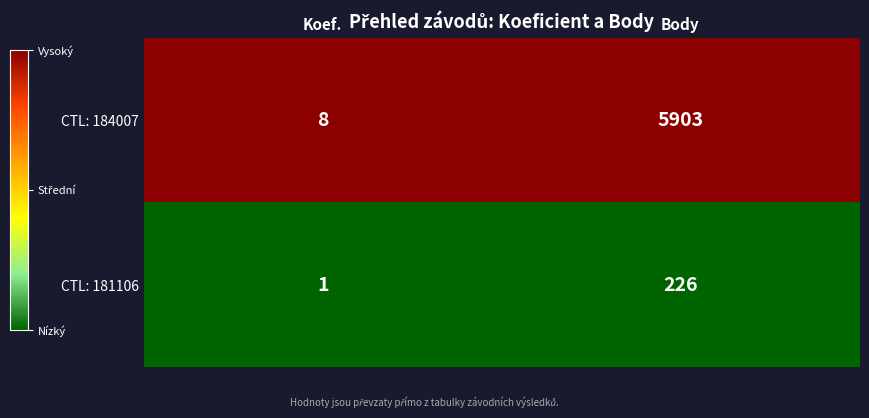

At which label does CTL: 181106 reach its minimum?

Koef.